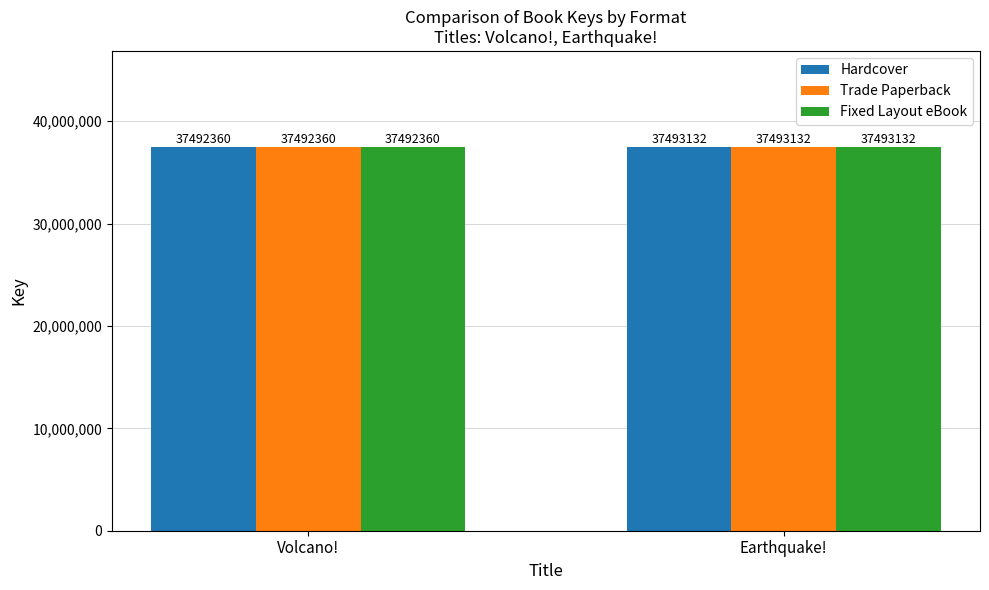

What is the total value across all series at Volcano!?

112477080